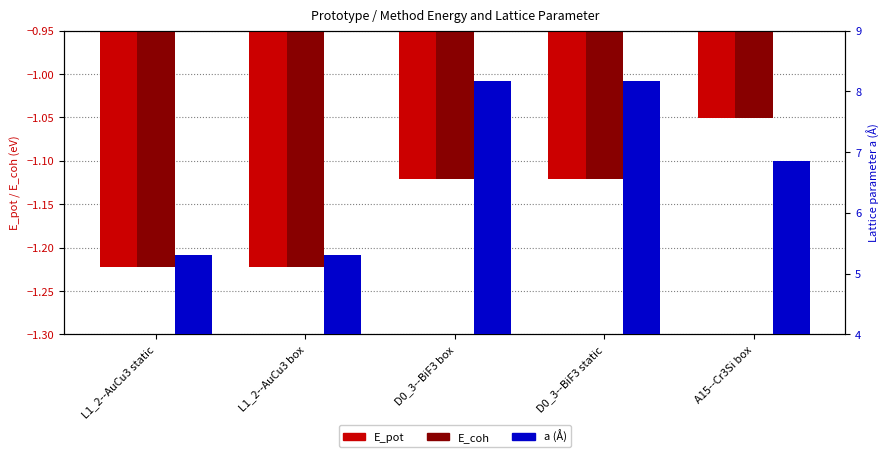

Reading left to right, what are all the values shown in this chart?

E_pot: L1_2--AuCu3 static=-1.2	L1_2--AuCu3 box=-1.2	D0_3--BiF3 box=-1.1	D0_3--BiF3 static=-1.1	A15--Cr3Si box=-1.1
E_coh: L1_2--AuCu3 static=-1.2	L1_2--AuCu3 box=-1.2	D0_3--BiF3 box=-1.1	D0_3--BiF3 static=-1.1	A15--Cr3Si box=-1.1
a (Å): L1_2--AuCu3 static=5.3	L1_2--AuCu3 box=5.3	D0_3--BiF3 box=8.2	D0_3--BiF3 static=8.2	A15--Cr3Si box=6.9